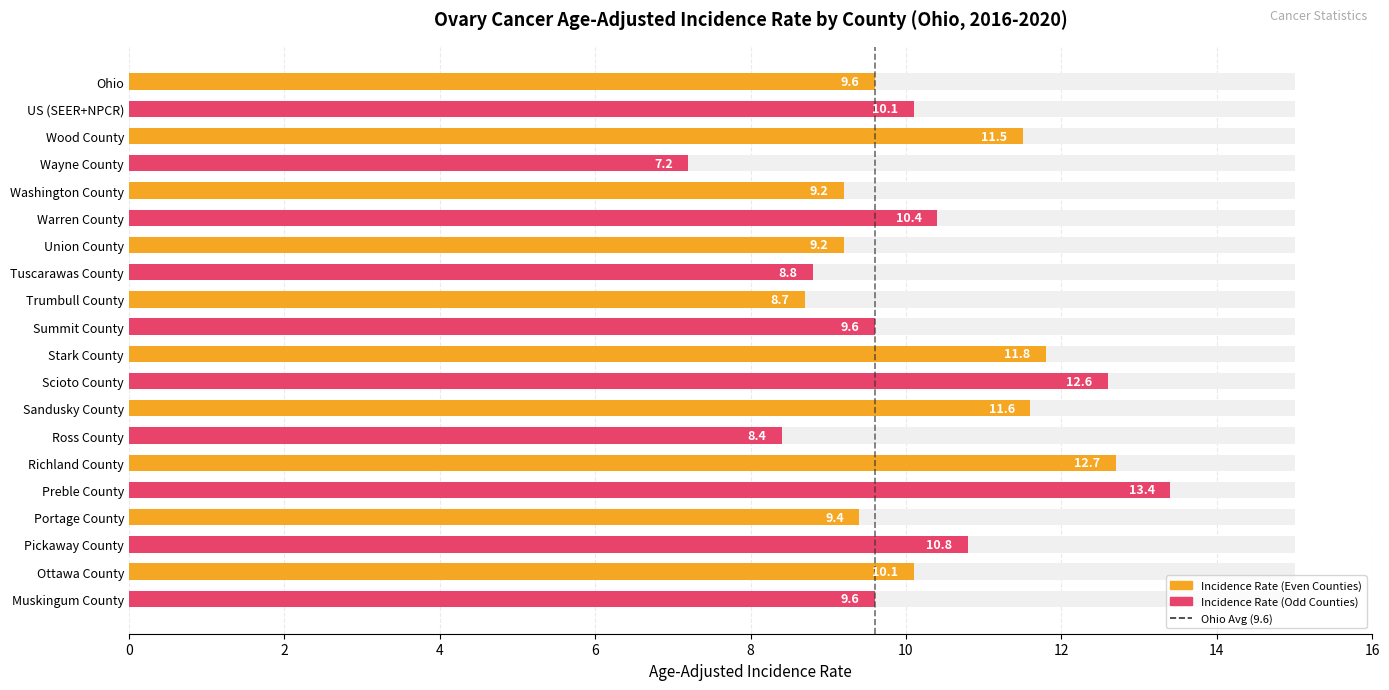

Does the chart contain stacked bars?

No